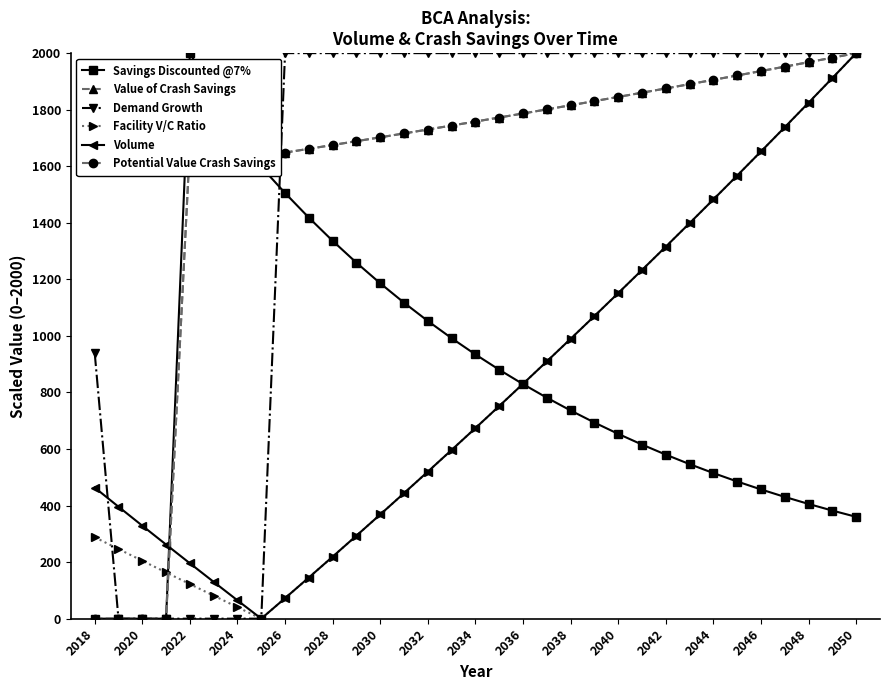

Is this an area chart (filled region under the line)?

No